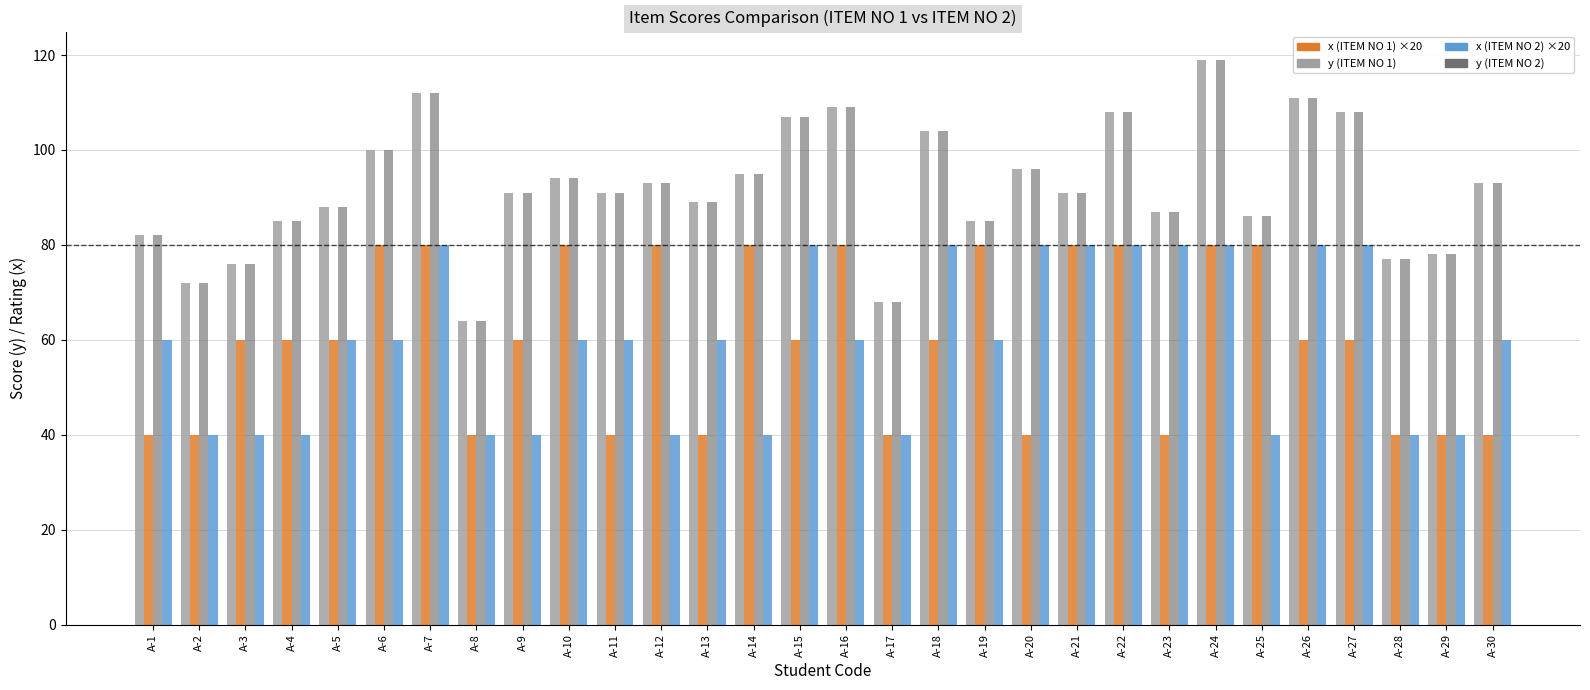

At which category is the sum across all series the highest?

A-24